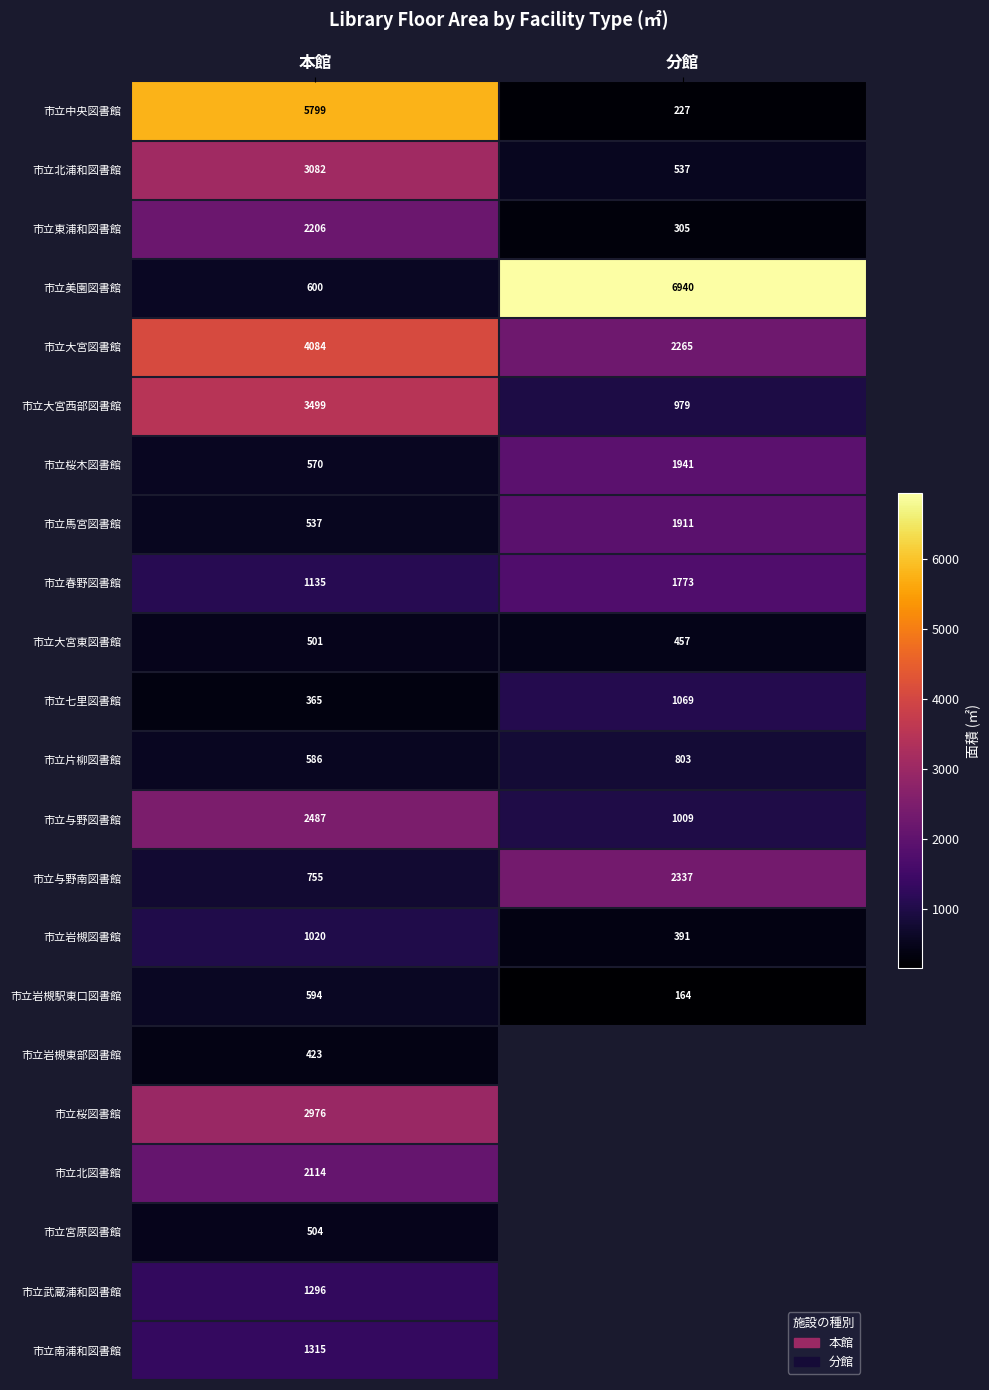

What is the highest value of the 市立東浦和図書館 series?

2206